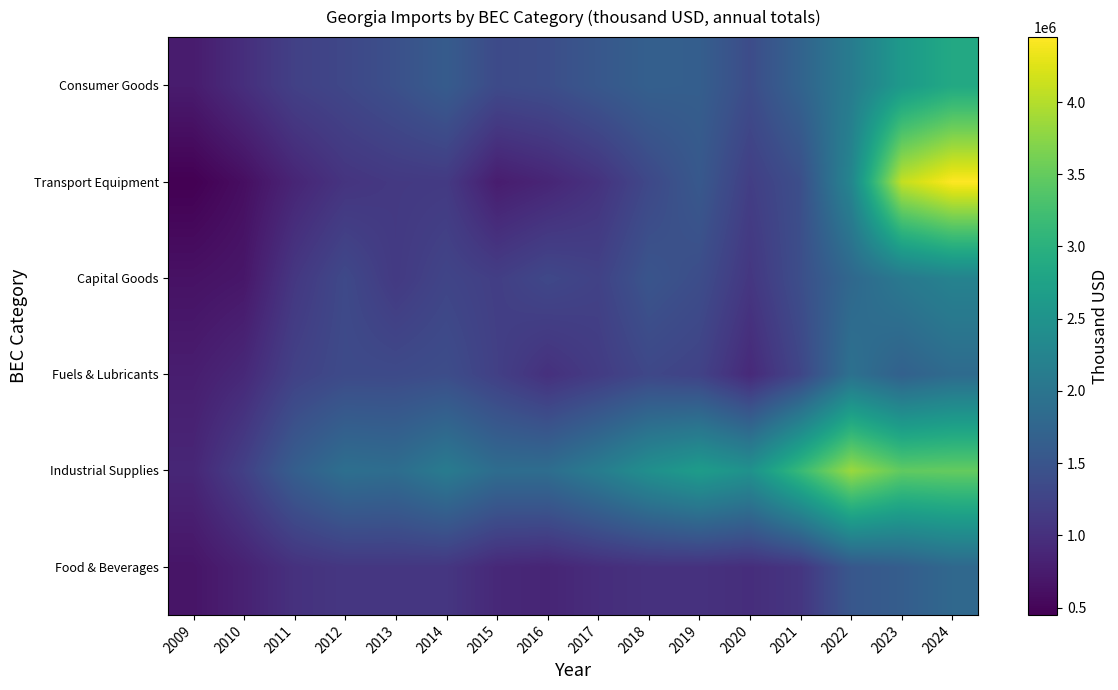

What is the total value across all series at 2009?

4171830.1